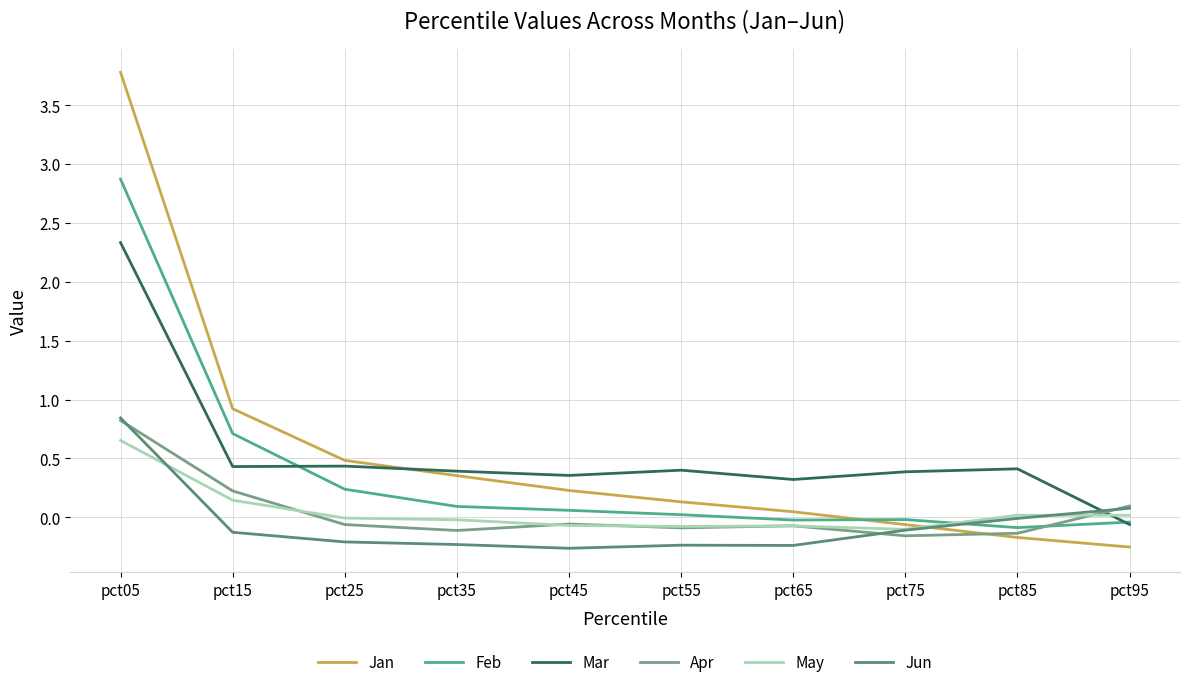

At which category is the sum across all series the highest?

pct05